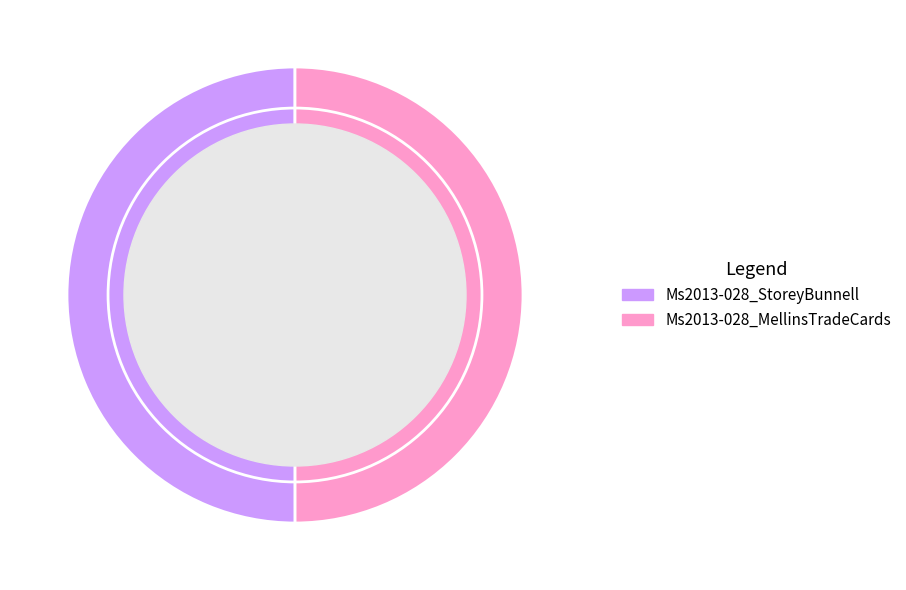

Combined, do Ms2013-028_StoreyBunnell and Ms2013-028_MellinsTradeCards account for over 50%?

Yes